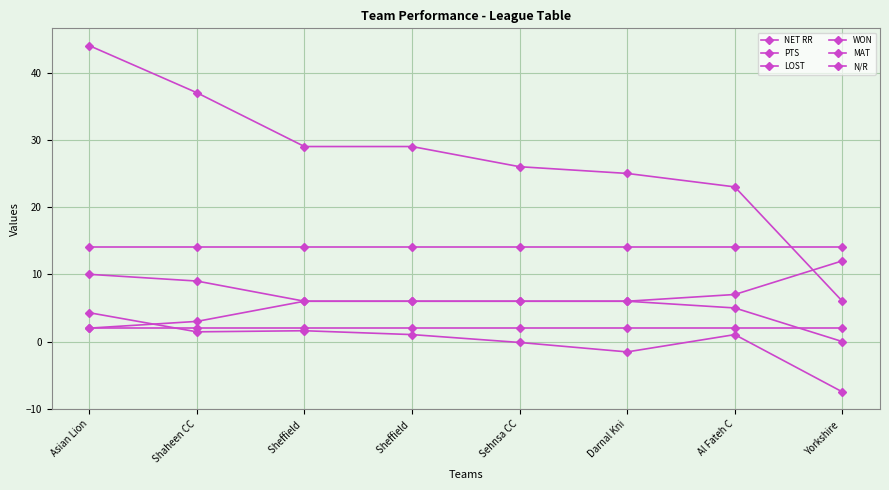

Which label corresponds to the smallest value in the chart?

Yorkshire 